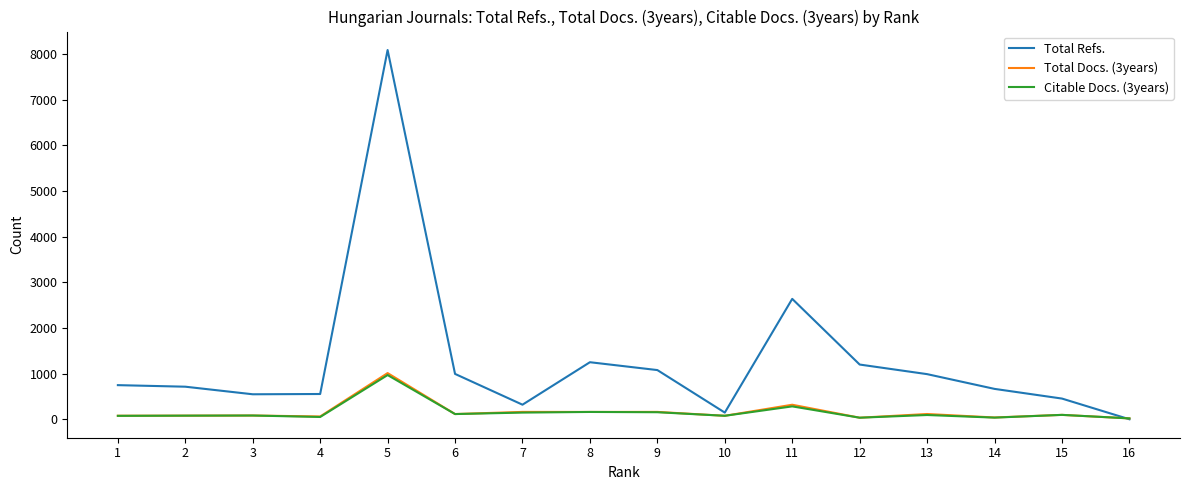

Count the number of categories in the chart.

16